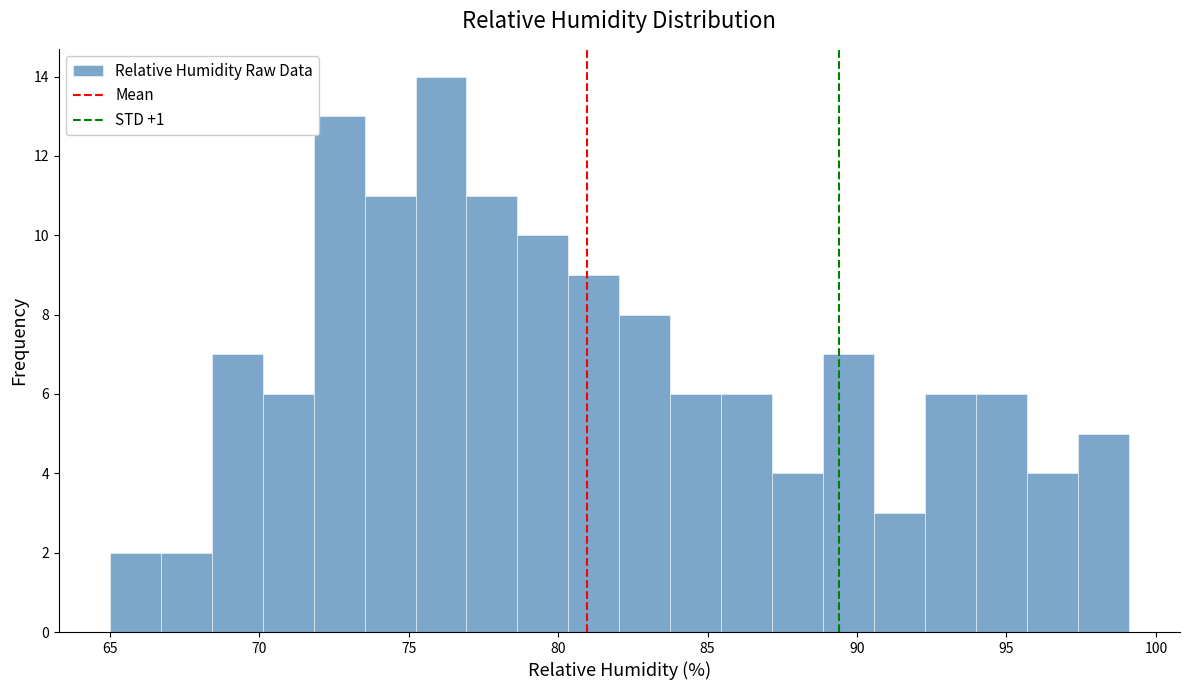

Read against the x-axis, roughly where is the centre of the tallest bar?

76.0